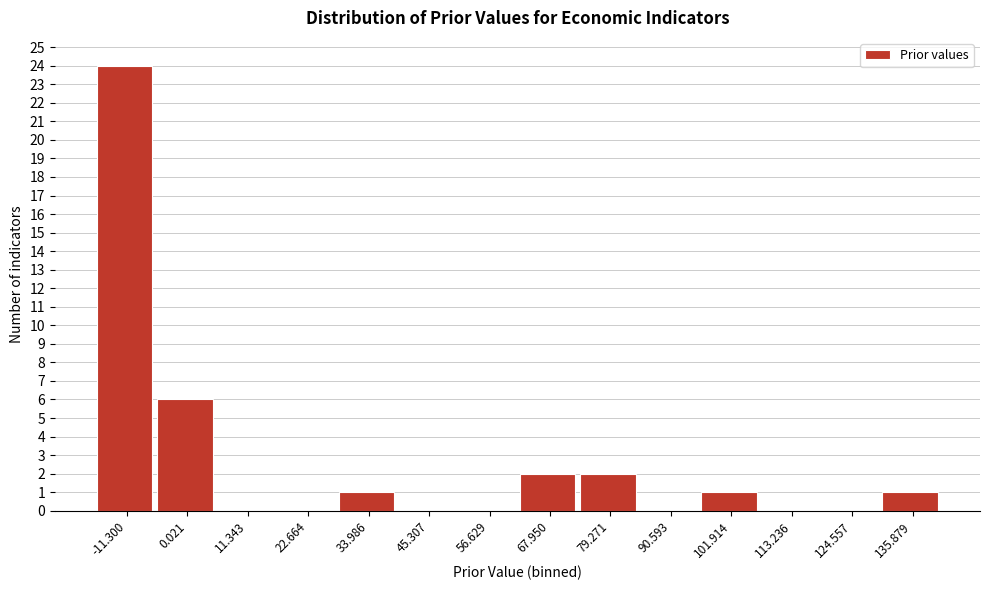

Reading right to left, what are all the values shown in this chart?

135.879=1	124.557=0	113.236=0	101.914=1	90.593=0	79.271=2	67.950=2	56.629=0	45.307=0	33.986=1	22.664=0	11.343=0	0.021=6	-11.300=24